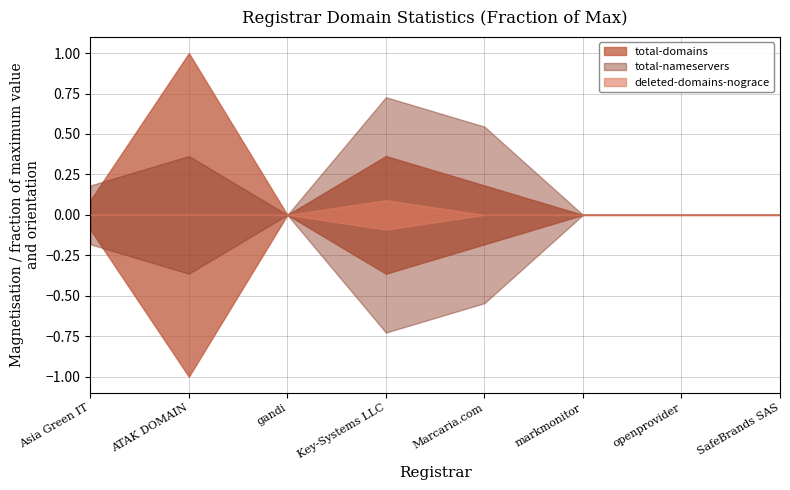

Reading right to left, extract all data points from this chart.

total-domains: SafeBrands SAS=0	openprovider=0	markmonitor=0	Marcaria.com=2	Key-Systems LLC=4	gandi=0	ATAK DOMAIN=11	Asia Green IT=1
total-nameservers: SafeBrands SAS=0	openprovider=0	markmonitor=0	Marcaria.com=6	Key-Systems LLC=8	gandi=0	ATAK DOMAIN=4	Asia Green IT=2
deleted-domains-nograce: SafeBrands SAS=0	openprovider=0	markmonitor=0	Marcaria.com=0	Key-Systems LLC=1	gandi=0	ATAK DOMAIN=0	Asia Green IT=0